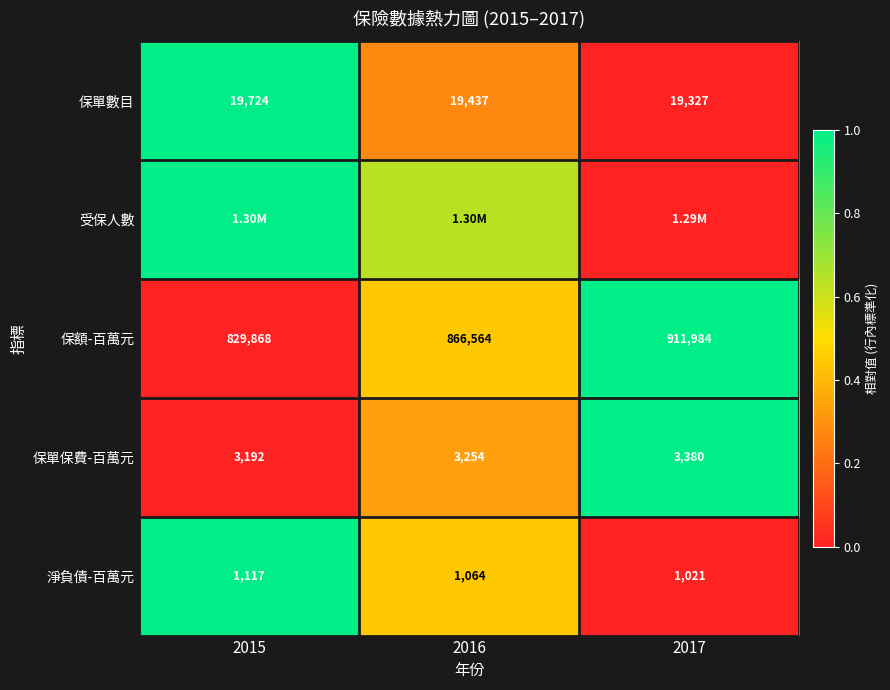

Between 2016 and 2015, which is larger?

2015